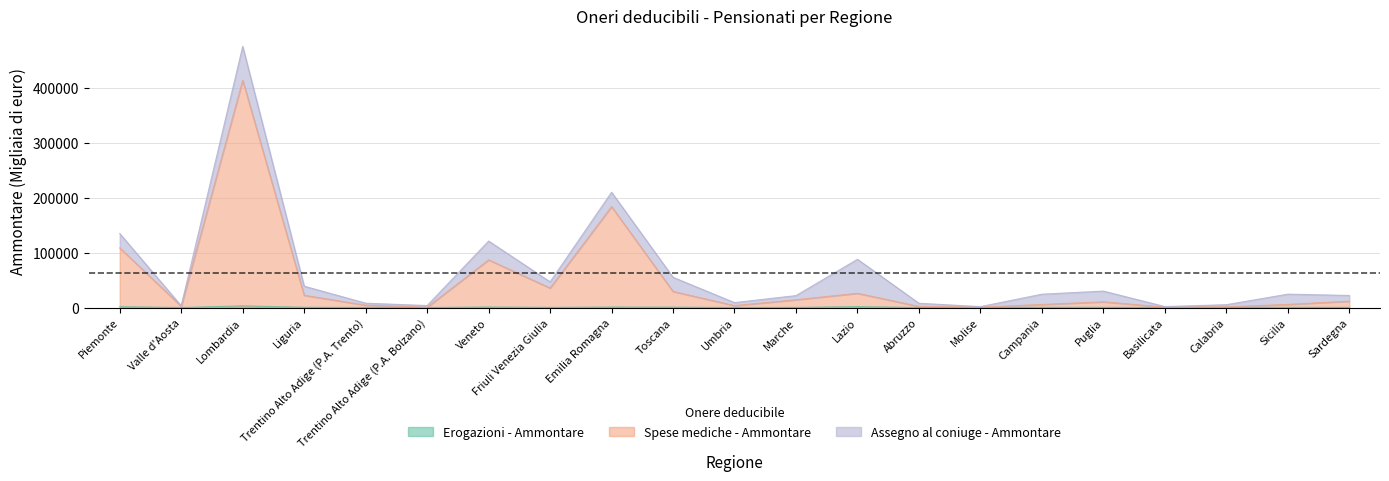

What is the label of the 10th point from the right?

Marche